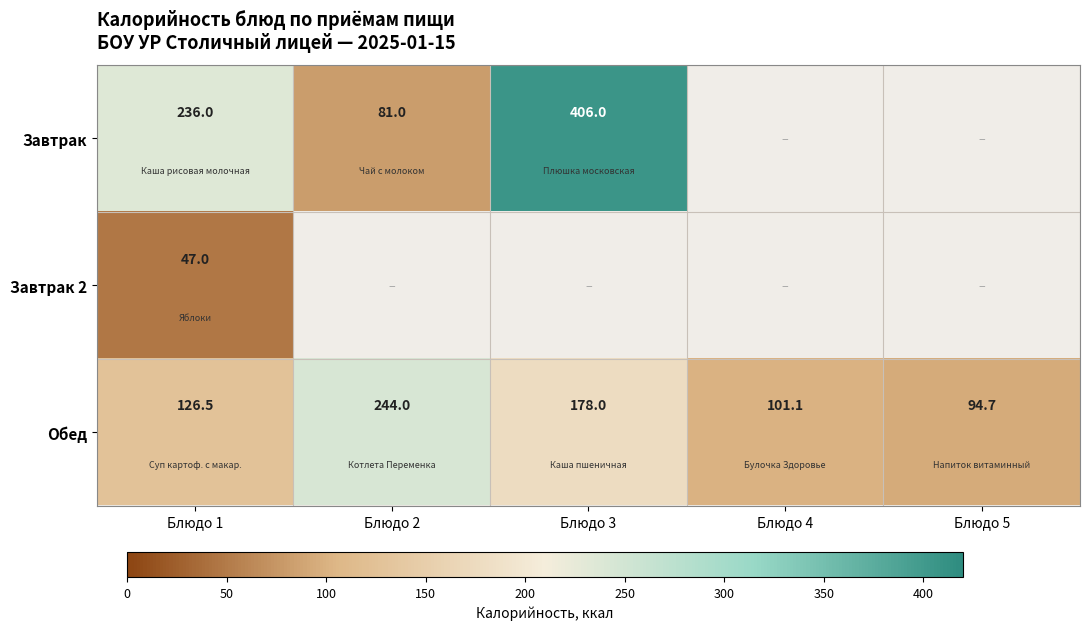

List the labels in order of Обед value, smallest first.

Блюдо 5, Блюдо 4, Блюдо 1, Блюдо 3, Блюдо 2